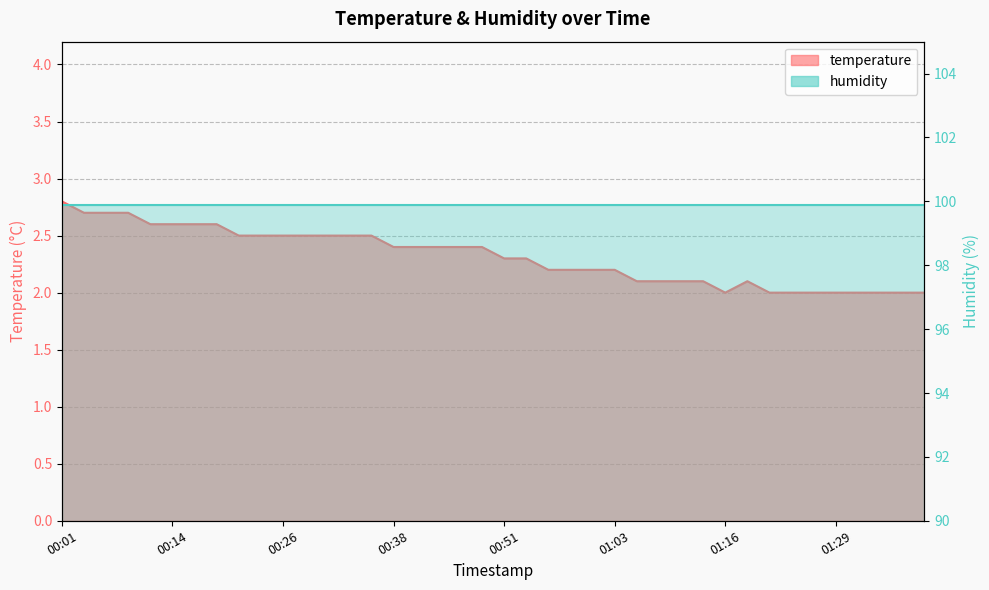

What is the change in value from 00:38 to 01:26?

-0.4